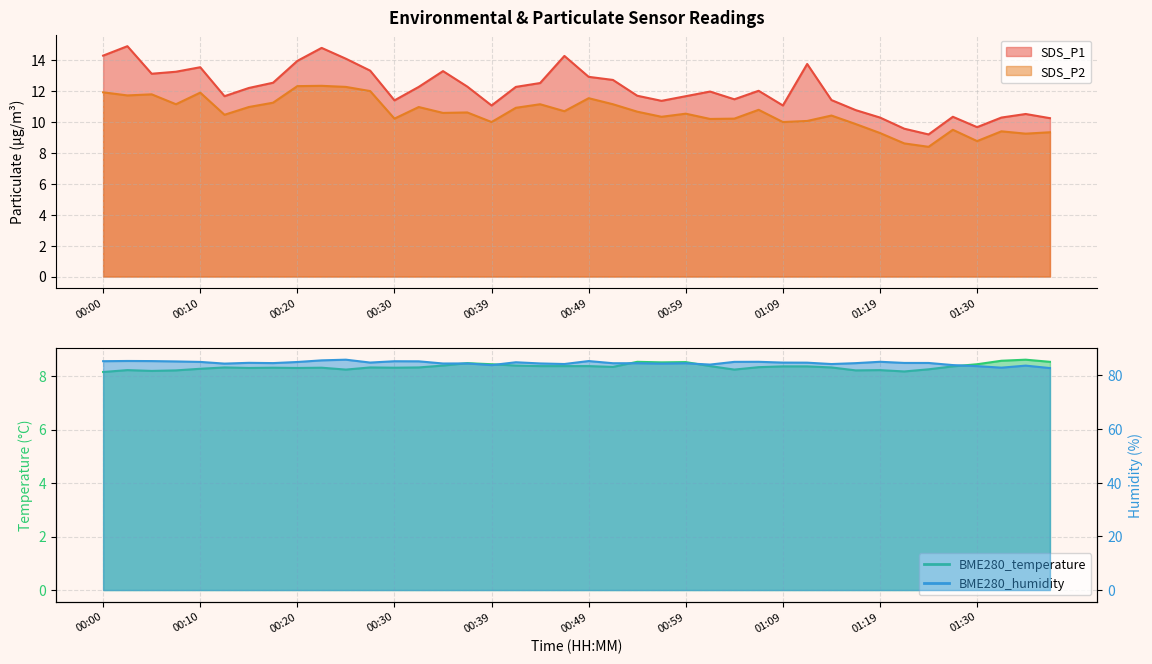

How many values in the SDS_P1 series exceed 12?

20